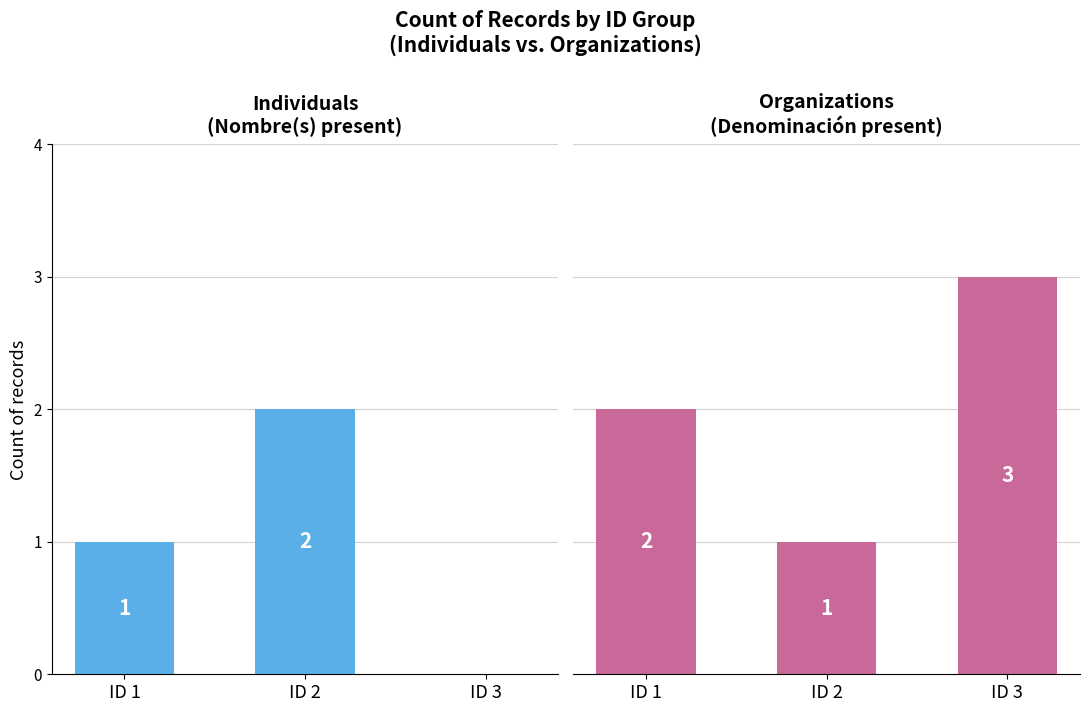

Reading left to right, transcribe all the data shown in this chart.

Individuals: 1	2	0
Organizations: 2	1	3